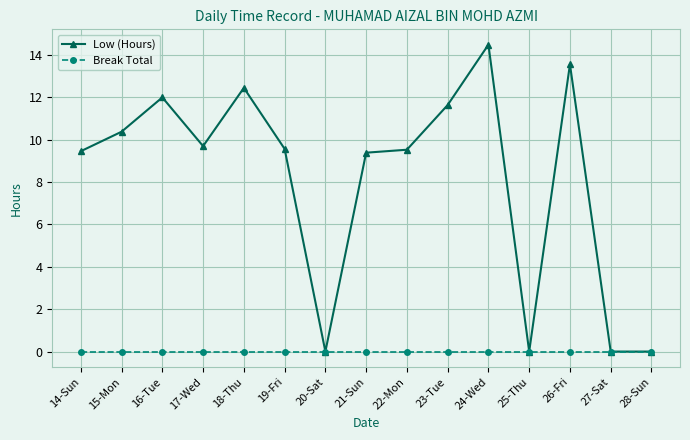

At which category does Low (Hours) reach its first local valley?

17-Wed